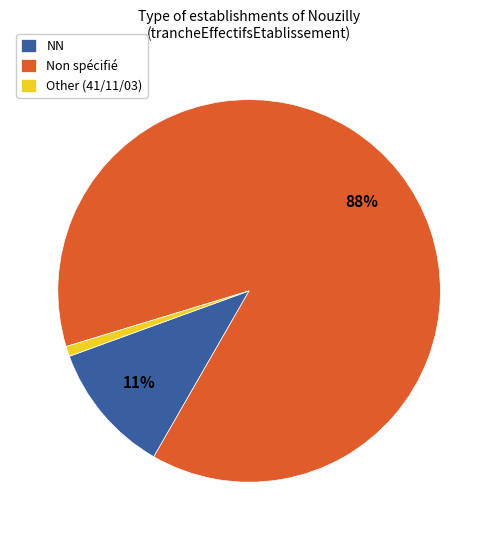

Between NN and Other (41/11/03), which is larger?

NN